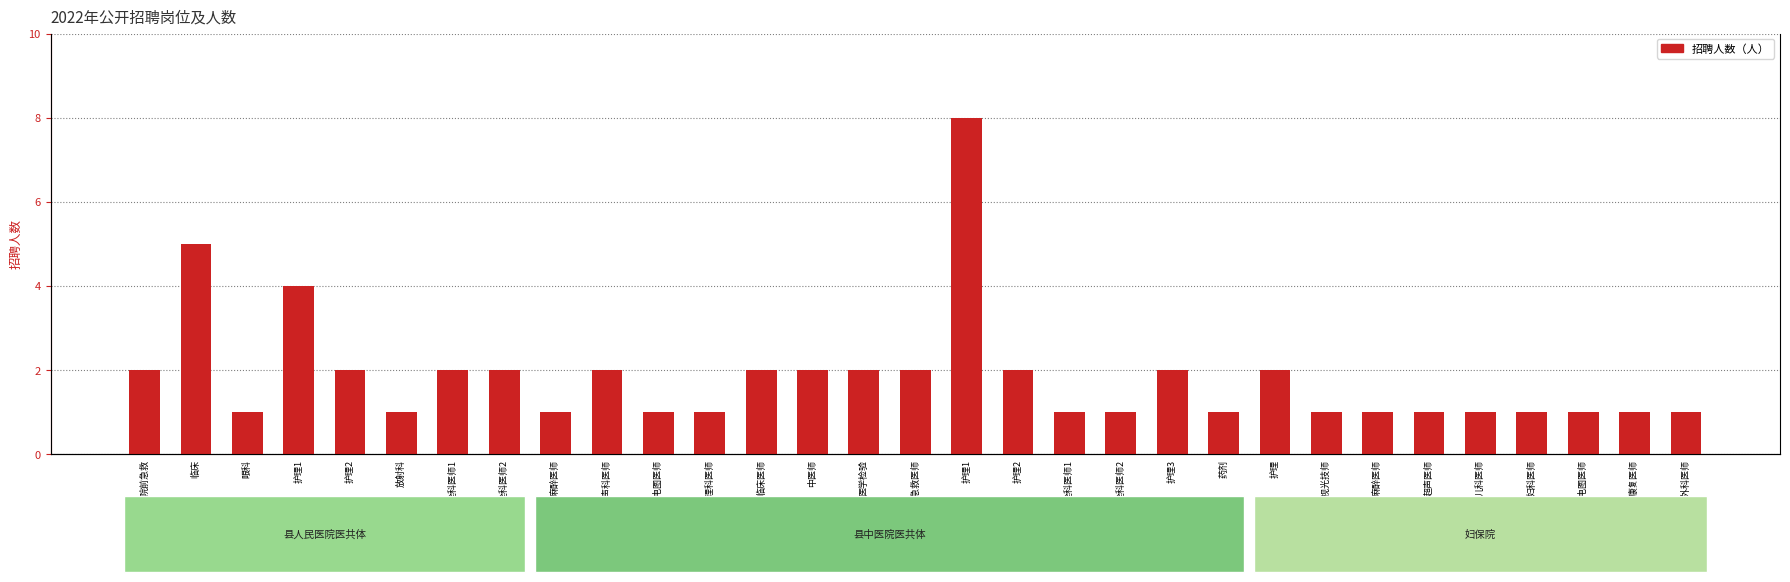

What is the average value?

2